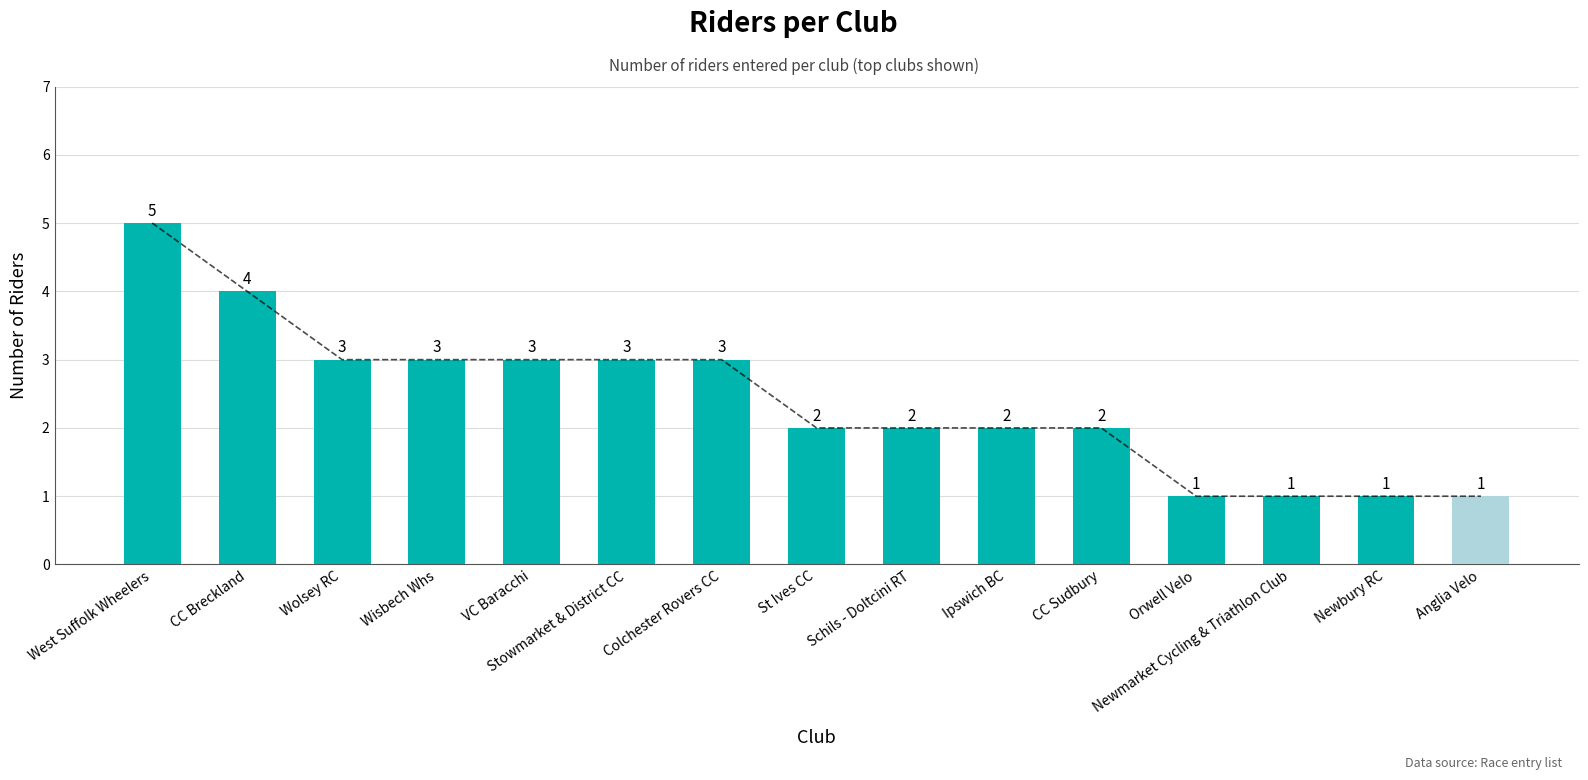

What is the ratio of the value at Ipswich BC to the value at Newmarket Cycling & Triathlon Club?

2.0